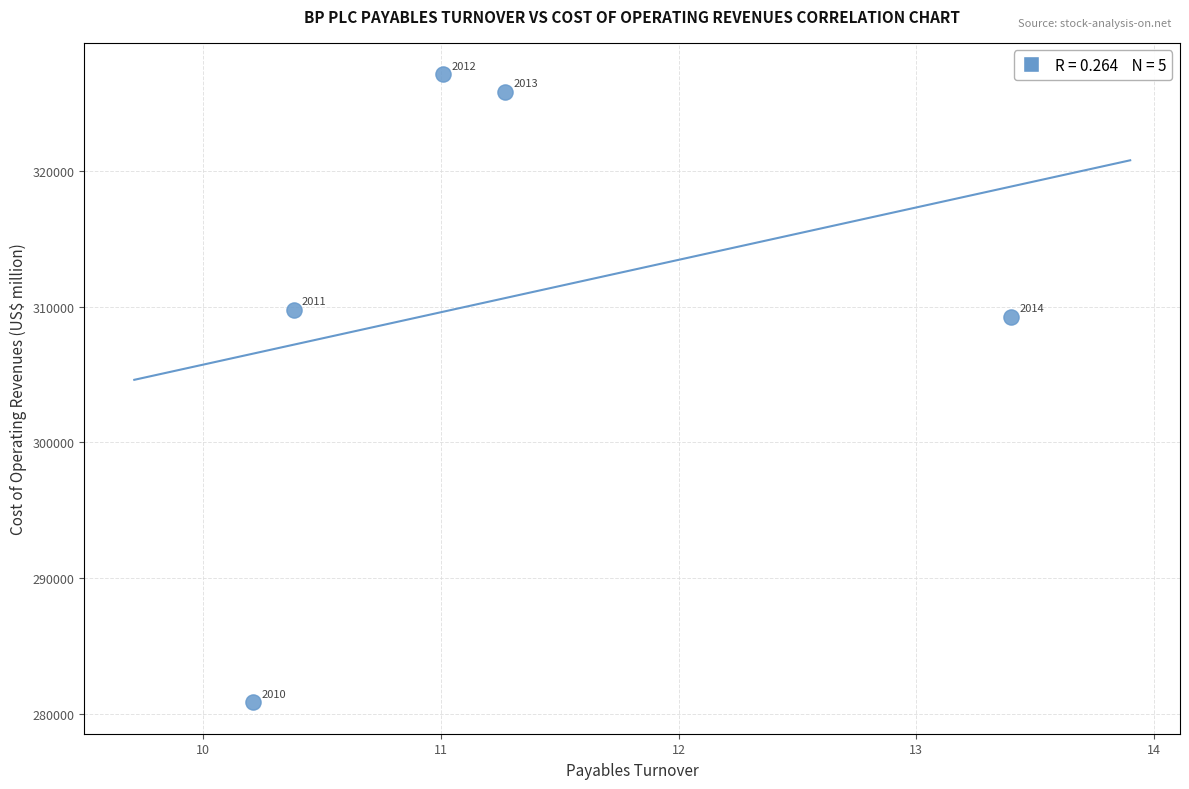

What Y value in the scatter plot is closest to 303989?

309282